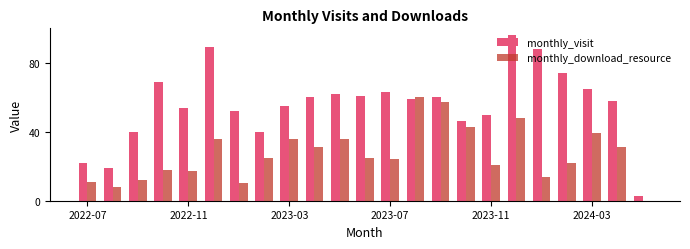

What is the maximum value for monthly_download_resource?

60